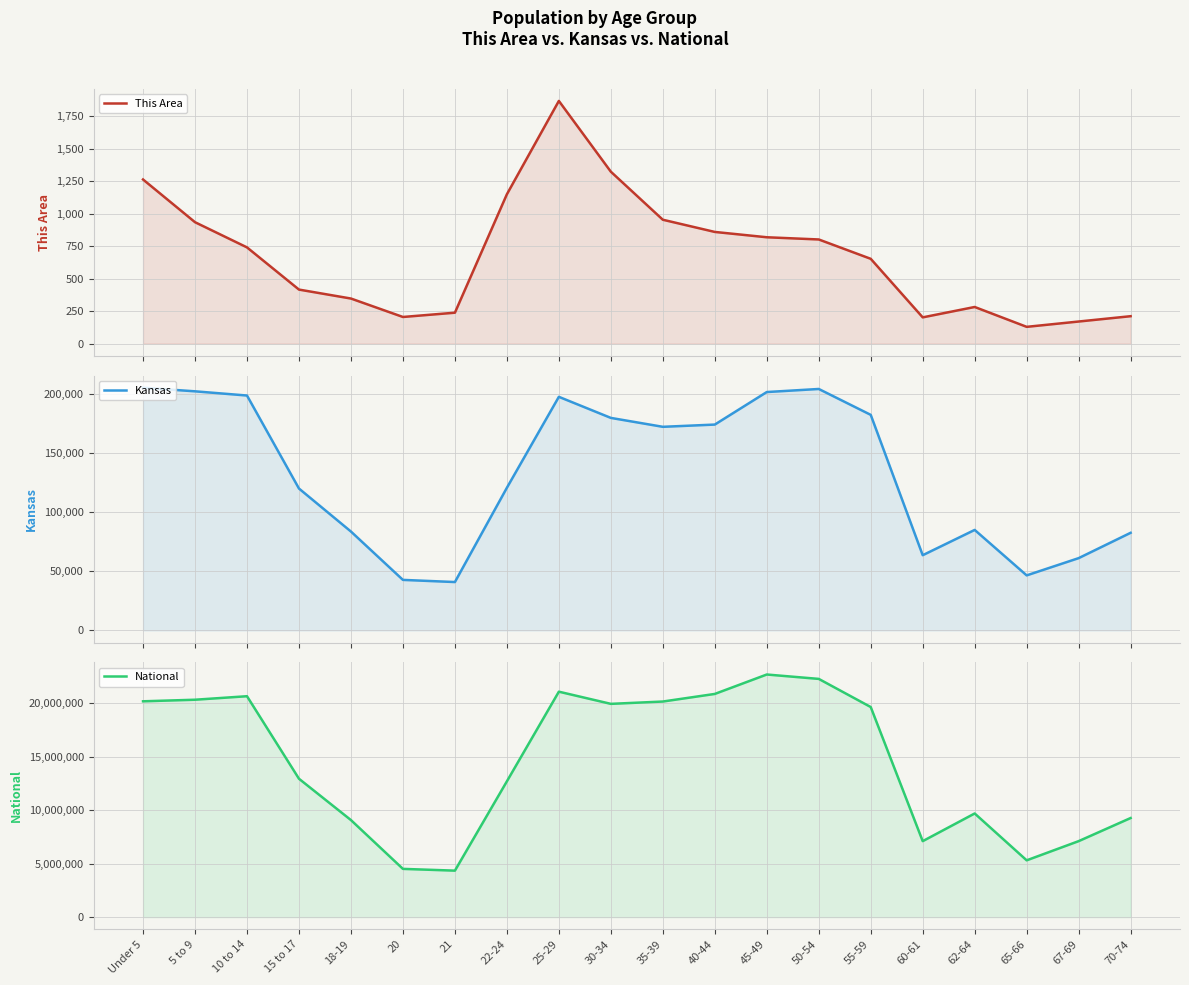

What is the minimum value shown in the chart?

129